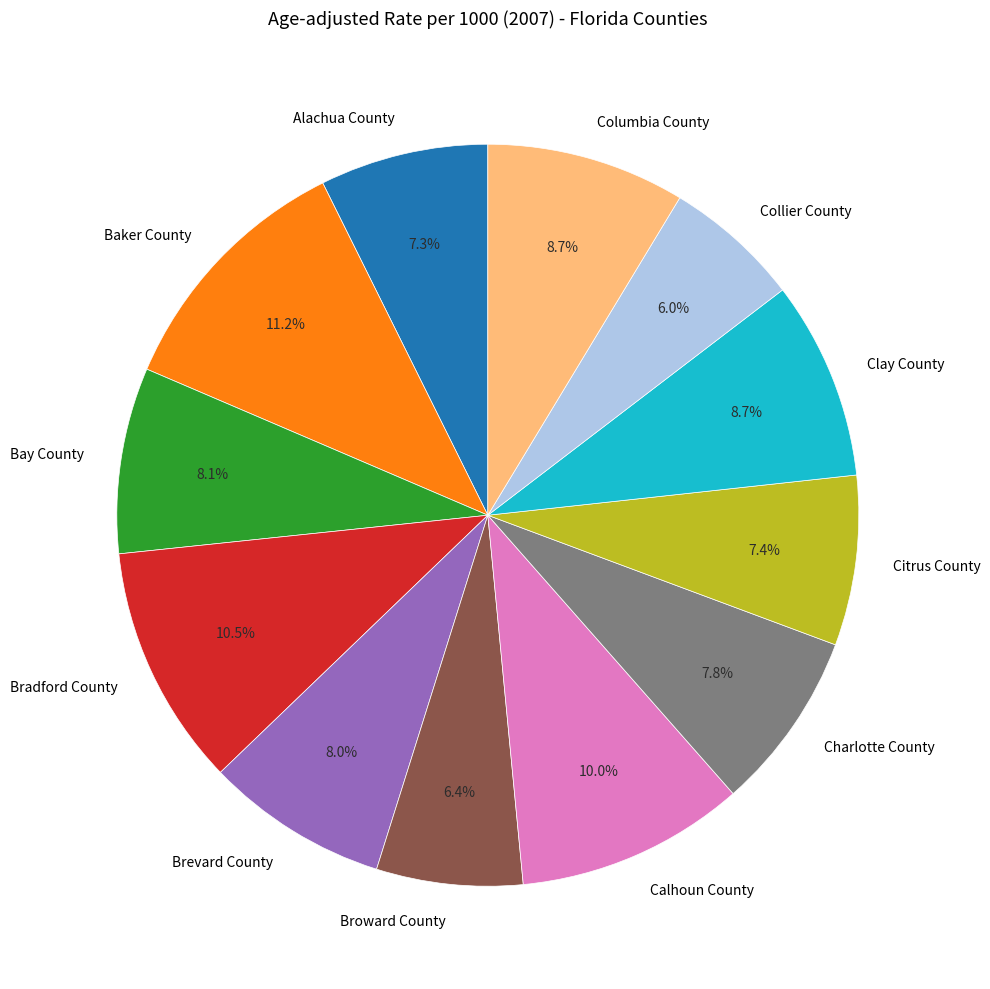

True or false: Brevard County accounts for 1% of the total.

False